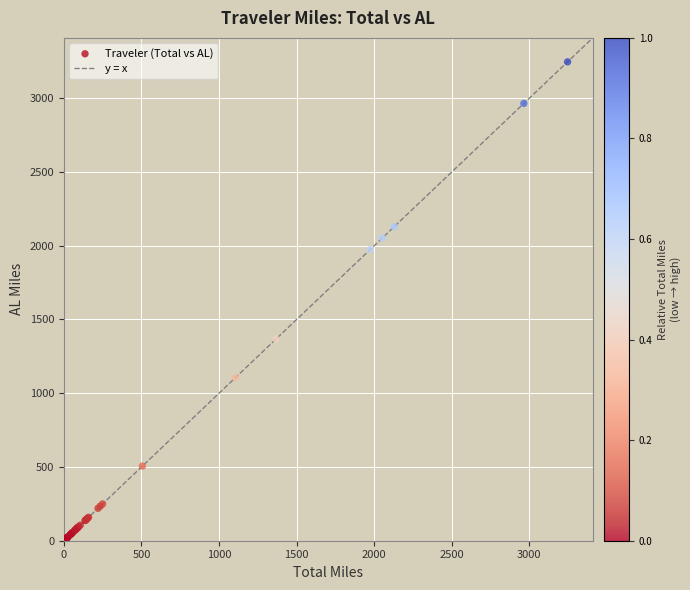

What Y value in the scatter plot is closest to 1624?

1367.1